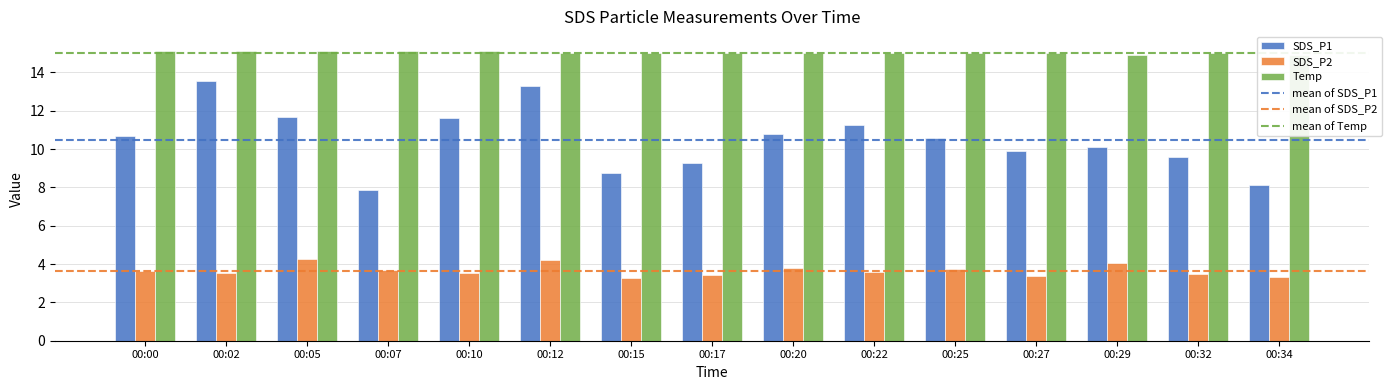

What is the difference between the maximum and minimum values in the Temp series?

0.2